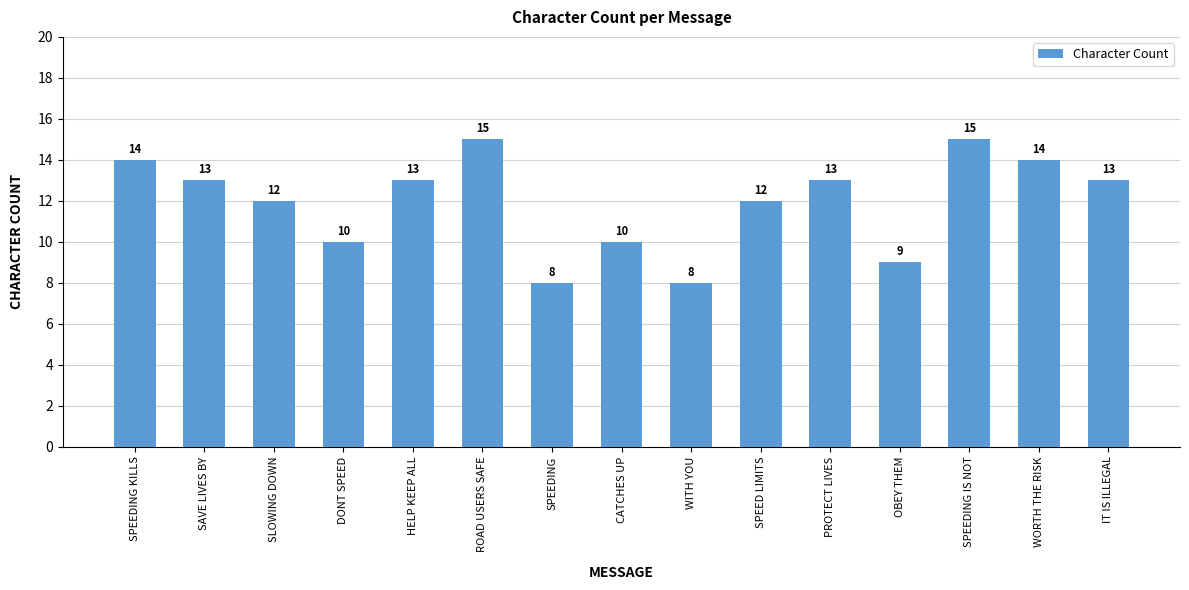

Between ROAD USERS SAFE and WORTH THE RISK, which is larger?

ROAD USERS SAFE